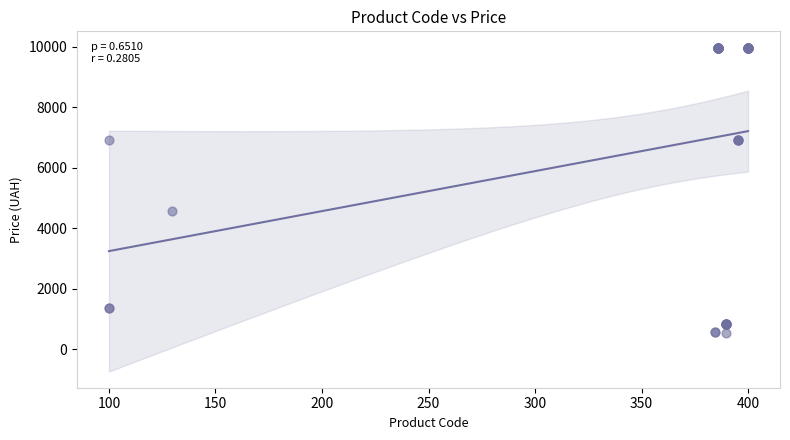

What Y value in the scatter plot is closest to 5263?

4561.9